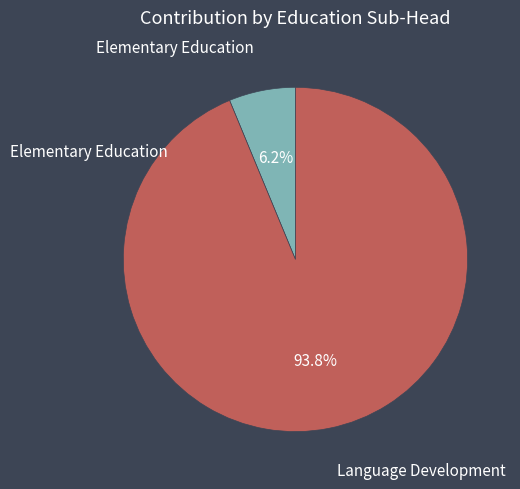

What is the total percentage of Language Development and Elementary Education?

100.0%